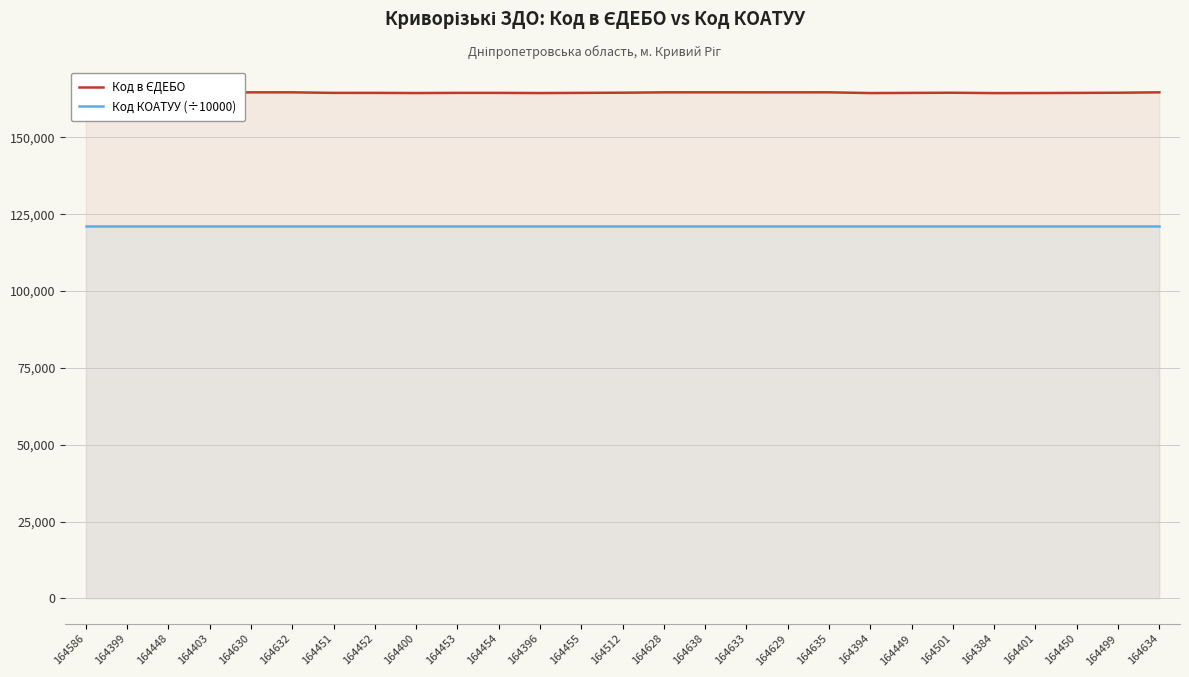

Is the value of Код КОАТУУ (÷10000) at 164501 greater than the value of Код в ЄДЕБО at 164453?

No